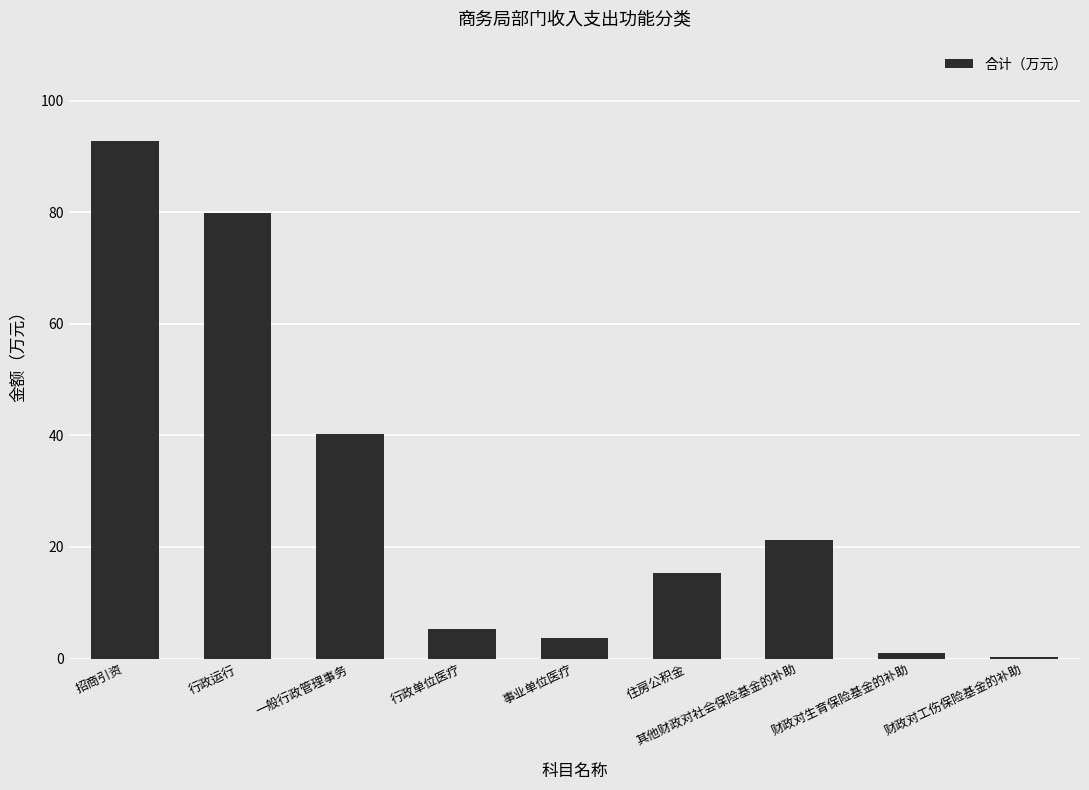

At which label is the value closest to 46?

一般行政管理事务